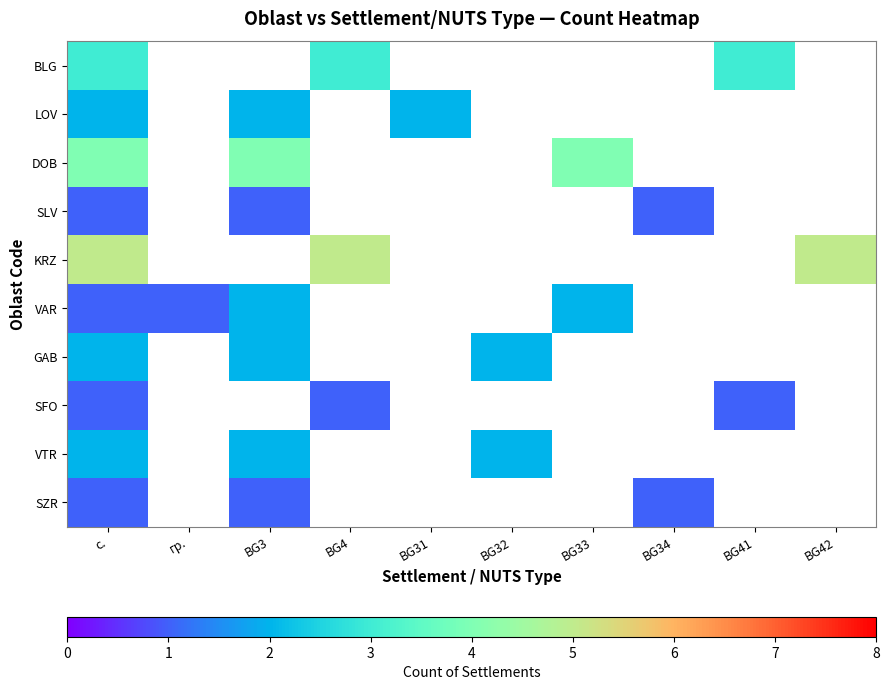

The value of DOB at BG33 is 4.0. True or false?

True